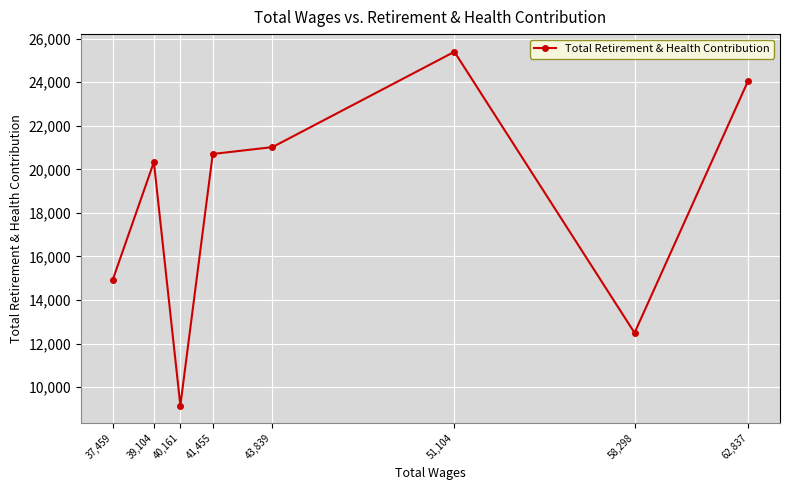

What value does the data have at 51,104, to the nearest 100?

25400